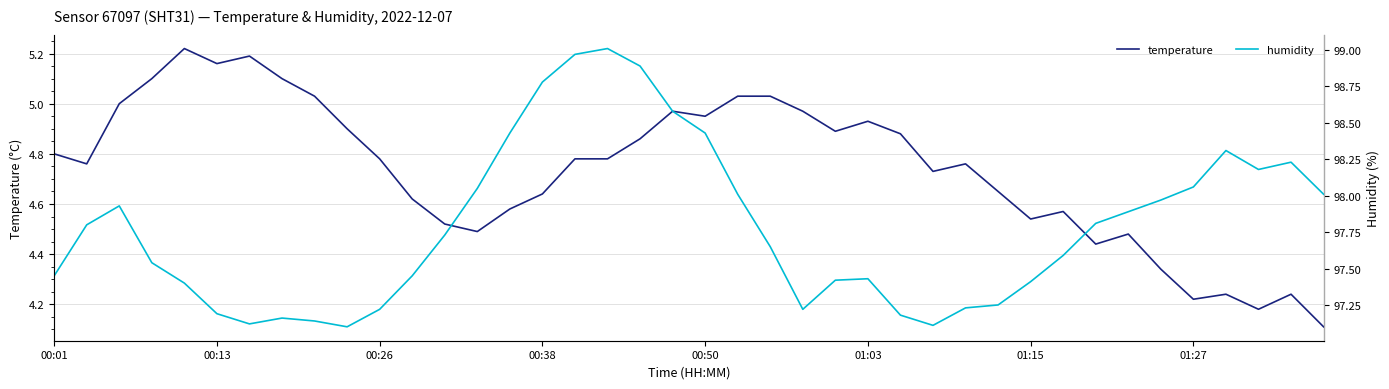

What is the lowest value of the temperature series?

4.1